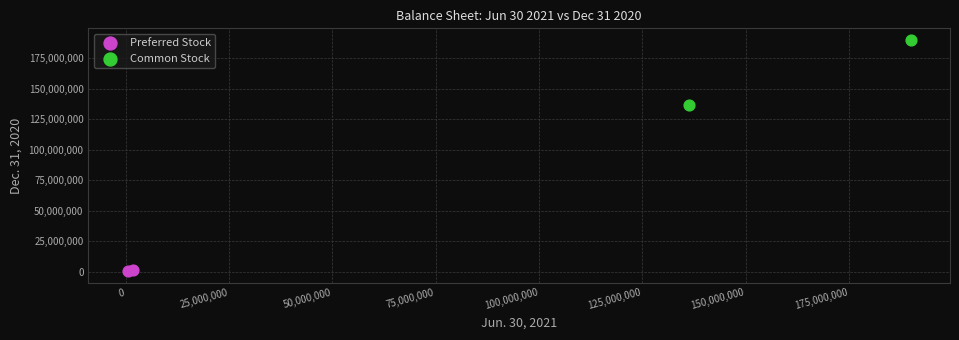

Which series reaches the minimum Y coordinate?

Preferred Stock